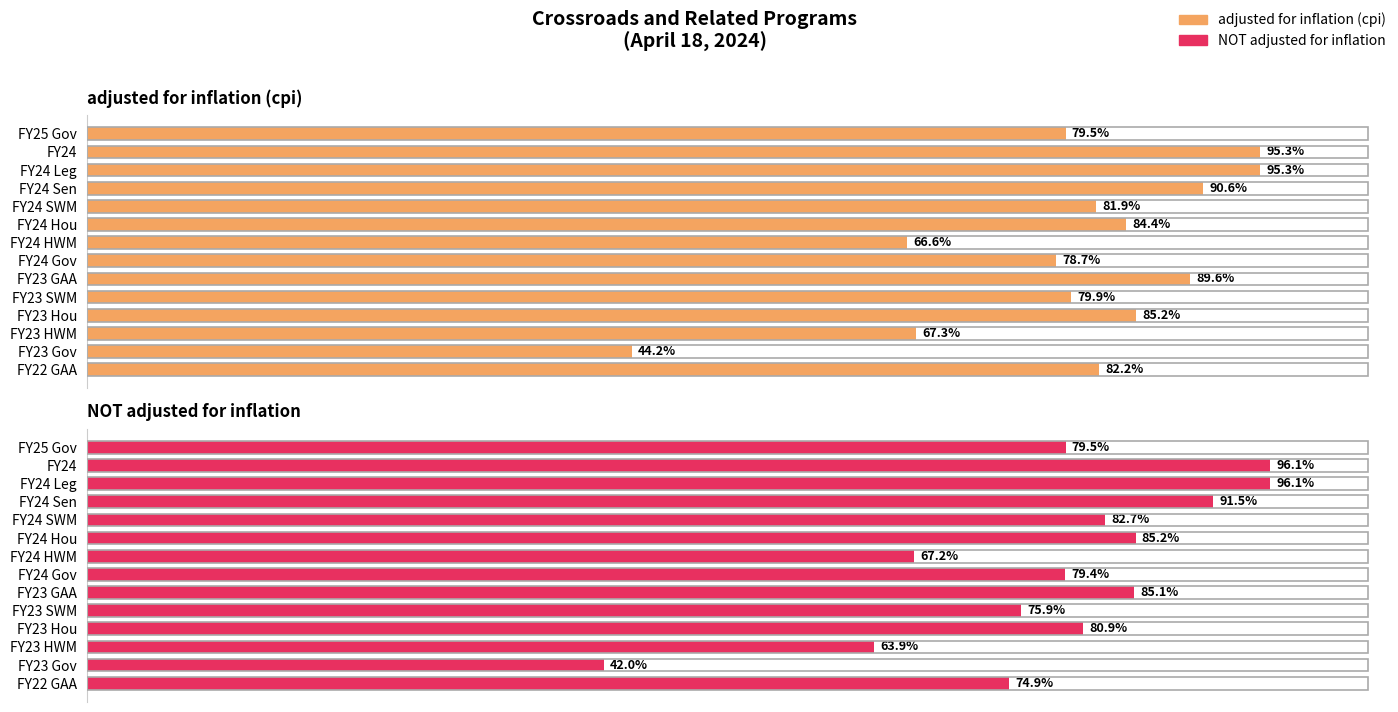

What are all the series names shown in the legend?

adjusted for inflation (cpi), NOT adjusted for inflation